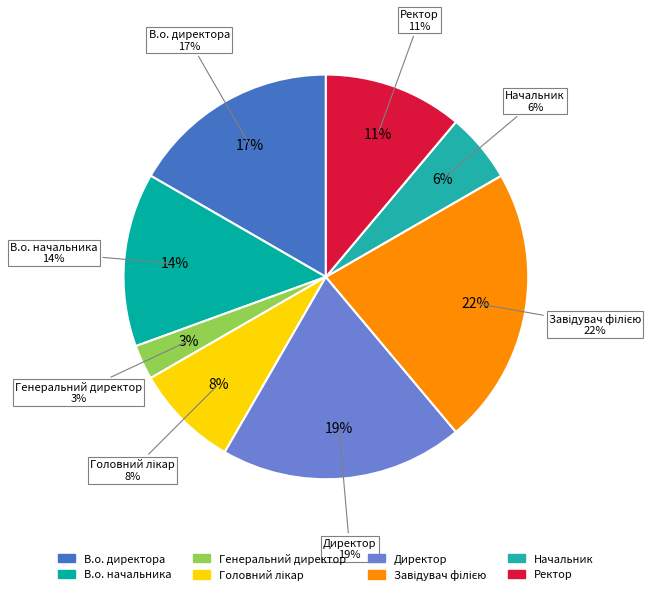

What is the total percentage of Начальник and В.о. начальника?

19.4%